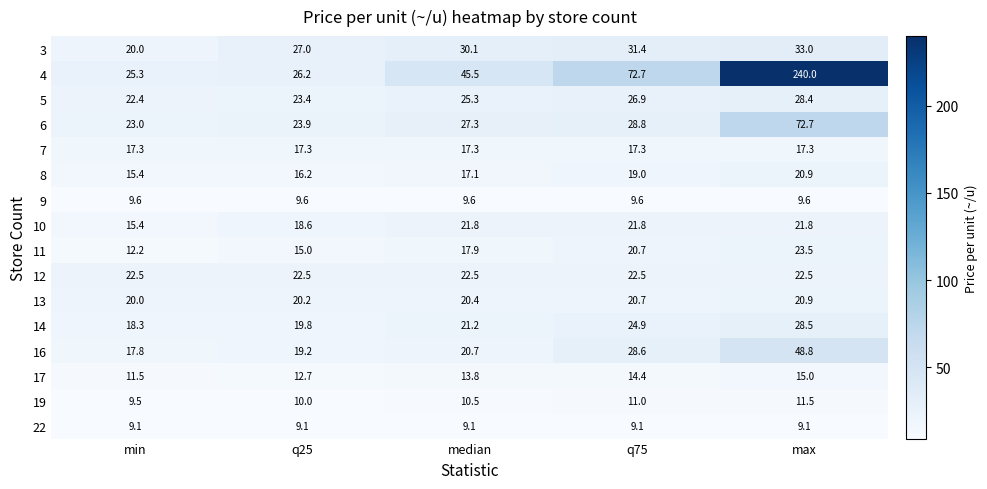

True or false: 13 has a value of 20.9 at max.

True